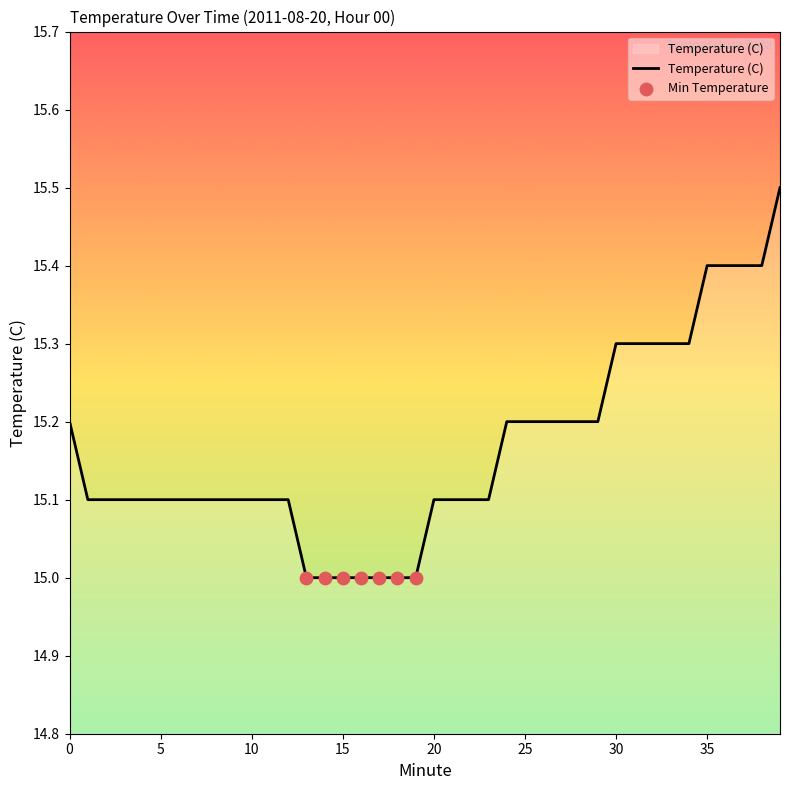

What is the greatest value displayed?

15.5